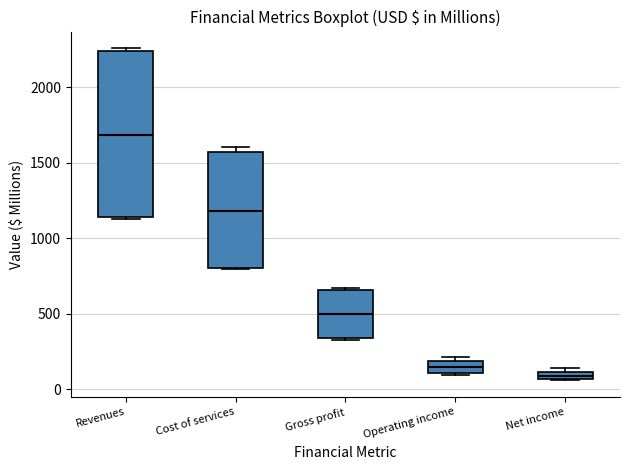

Where does the median line of the box for Gross profit sit on the y-axis? The values are not printed on the chart, so give them approximately, as read against the axis.

500